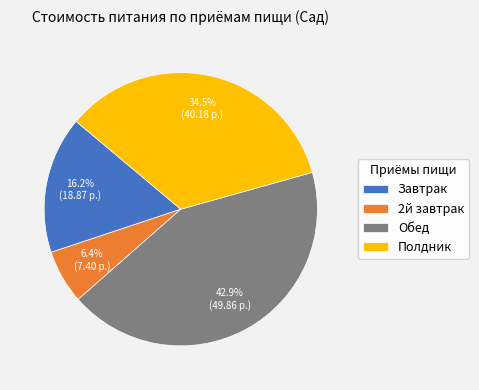

How many slices are in this pie chart?

4